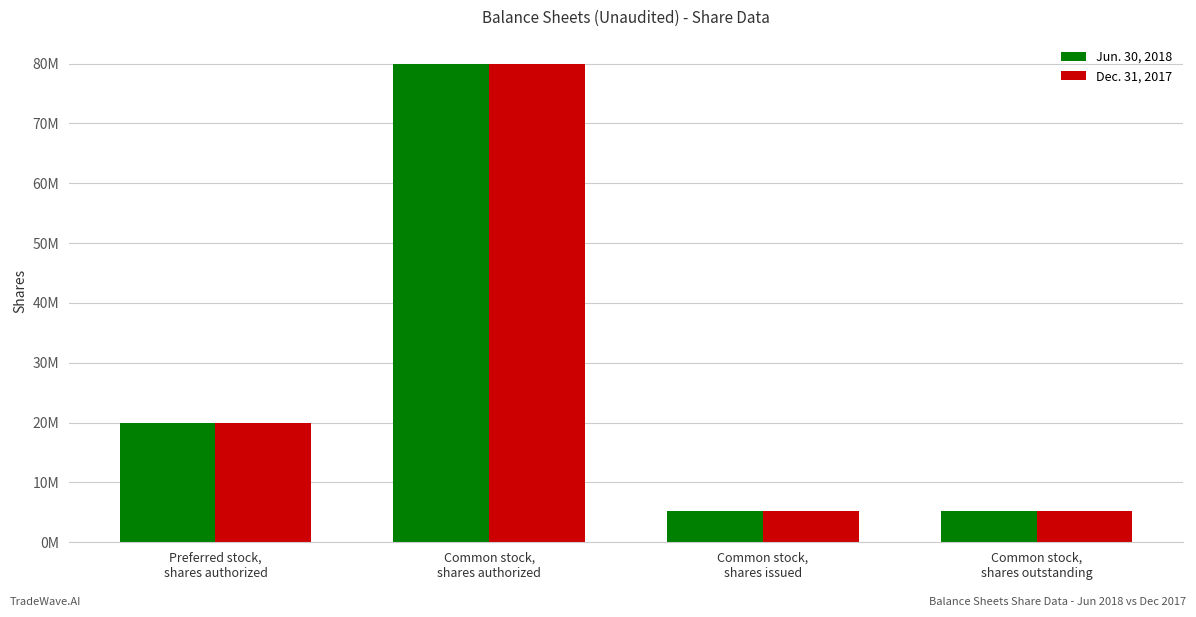

What is the label of the 1st bar from the left?

Preferred stock,
shares authorized